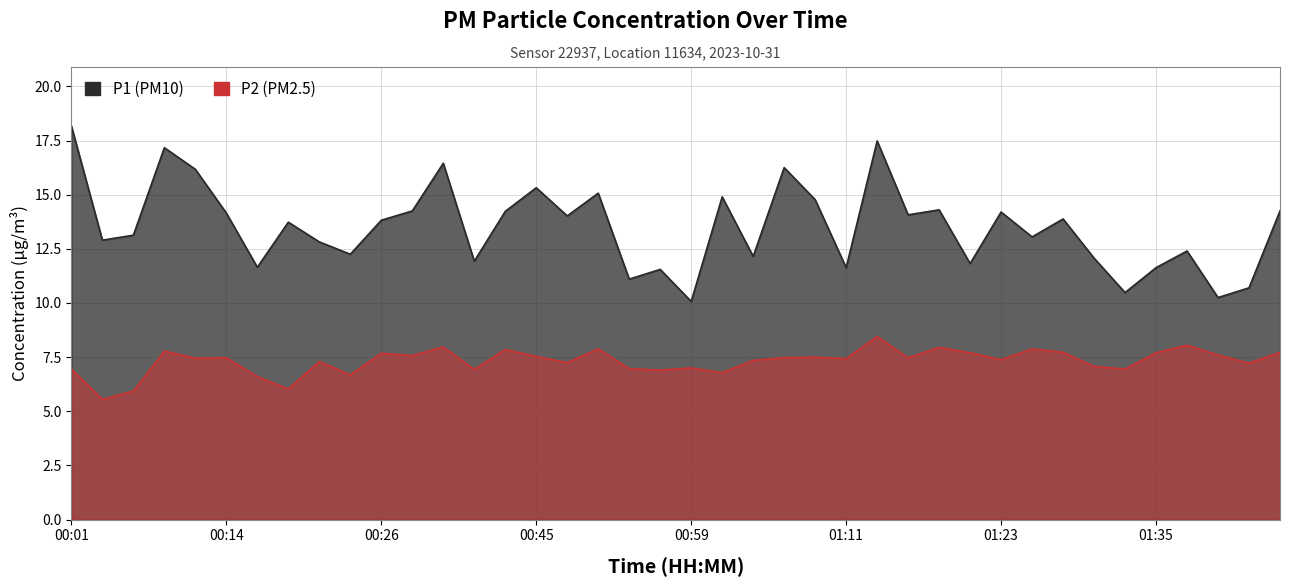

Where is the first local minimum for P2?

00:04